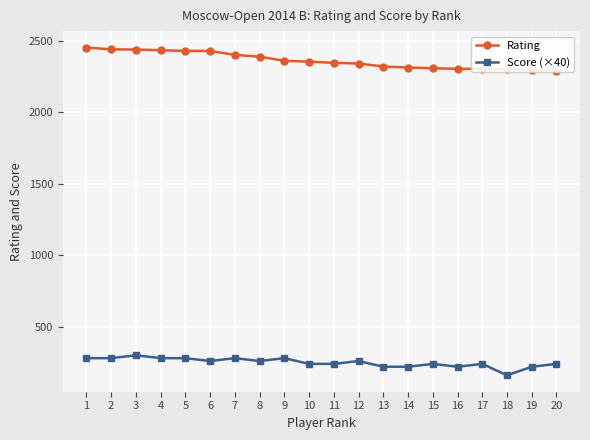

Where does the Rating series first go above 2353?

1